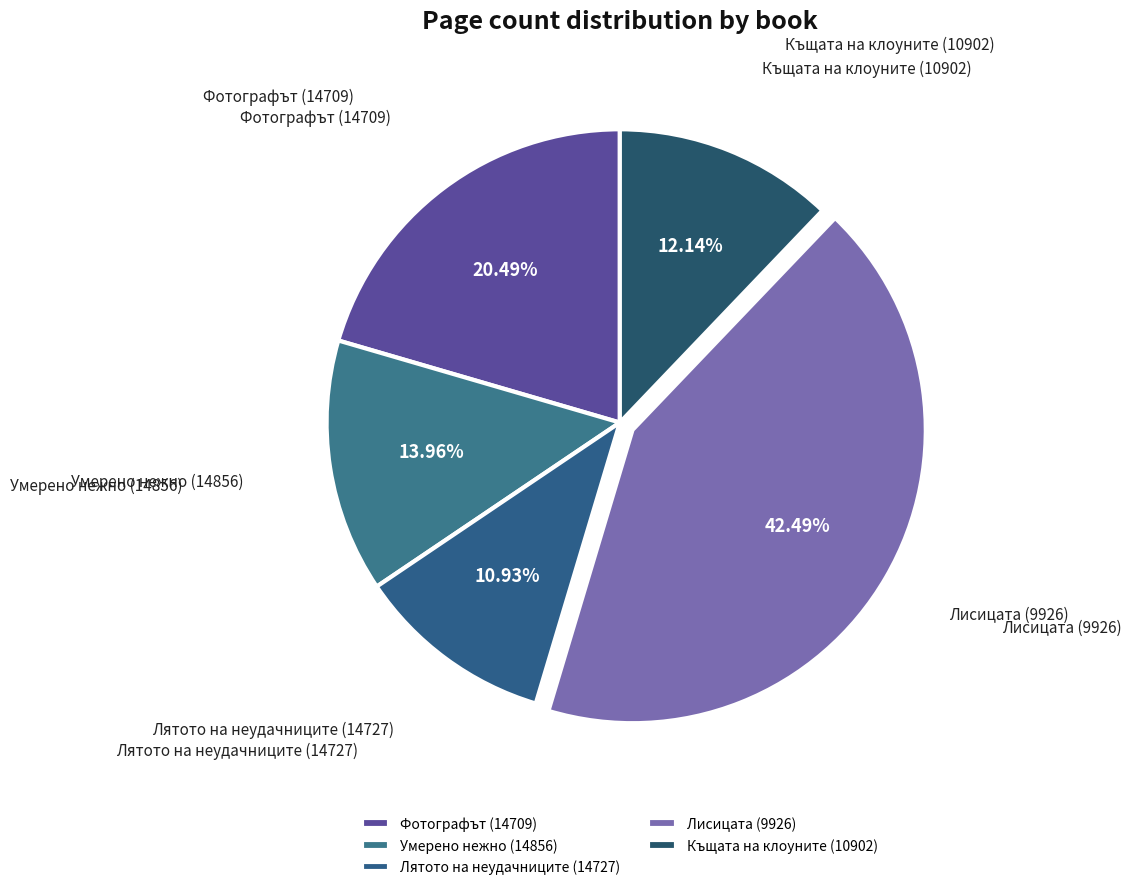

To the nearest percent, what is the combined percentage of Лисицата (9926) and Къщата на клоуните (10902)?

55%